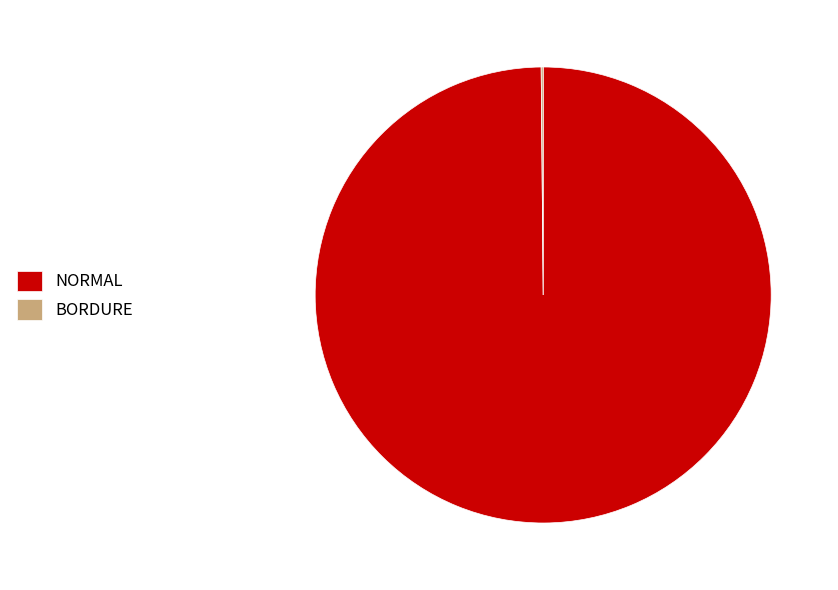

True or false: NORMAL accounts for 100% of the total.

True